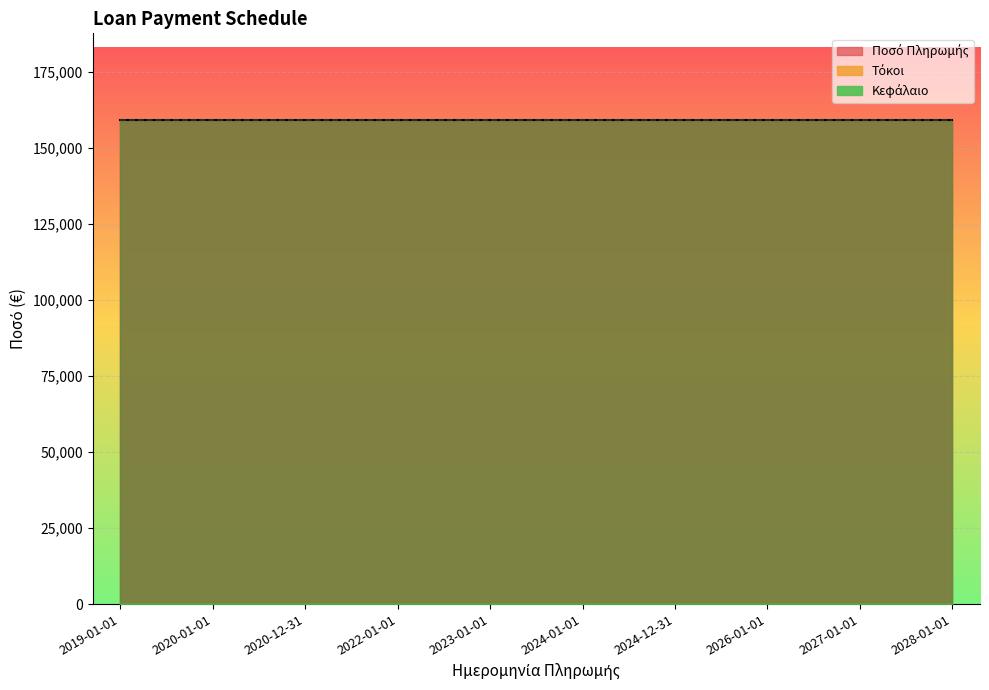

The value of Κεφάλαιο at 2020-12-31 is 159155.4. True or false?

True